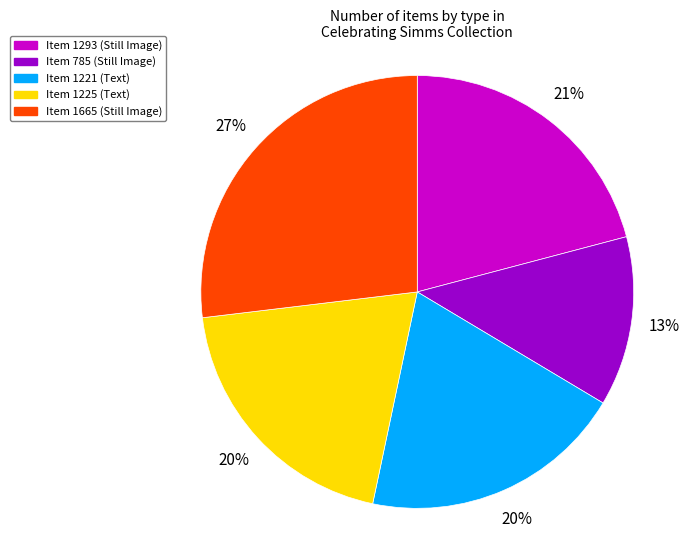

Which category has the smallest portion of the pie?

Item 785 (Still Image)